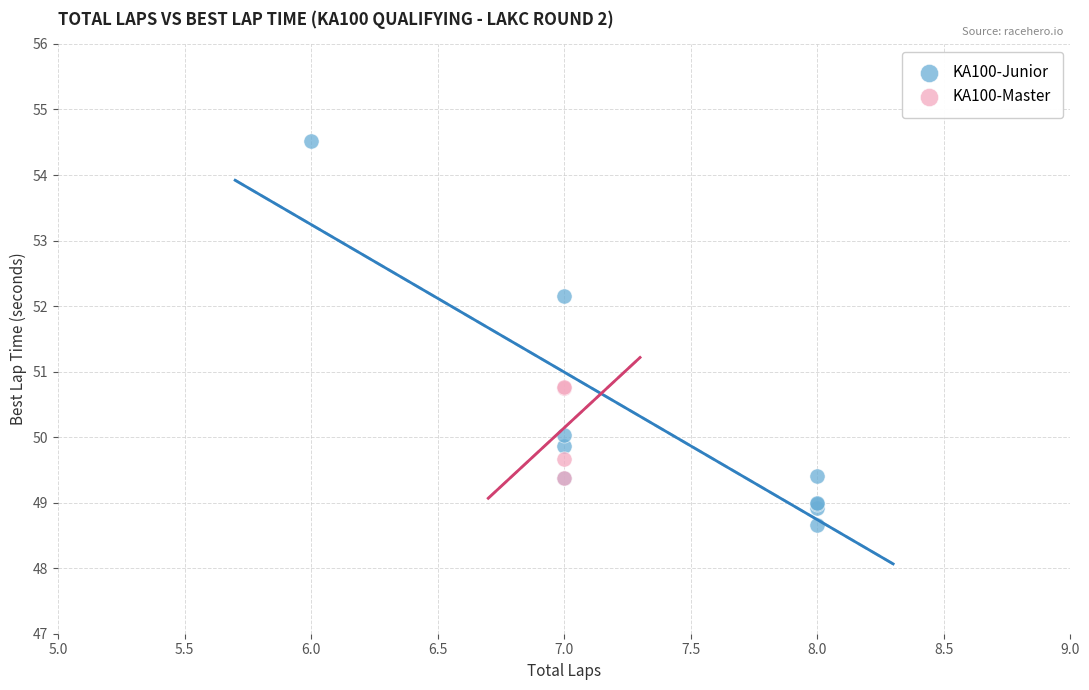

Which series has the widest spread of Y values?

KA100-Junior